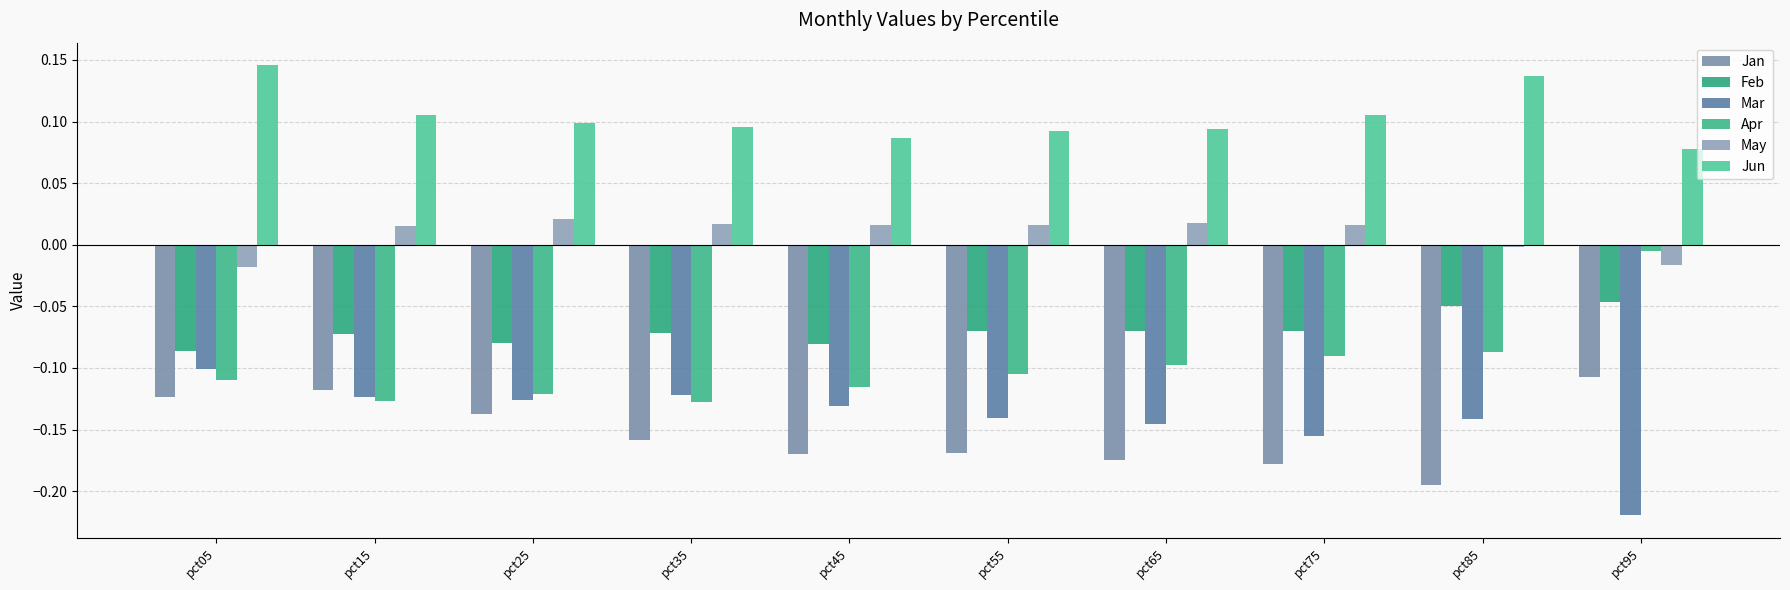

What is the difference between the maximum and minimum values in the Jun series?

0.1